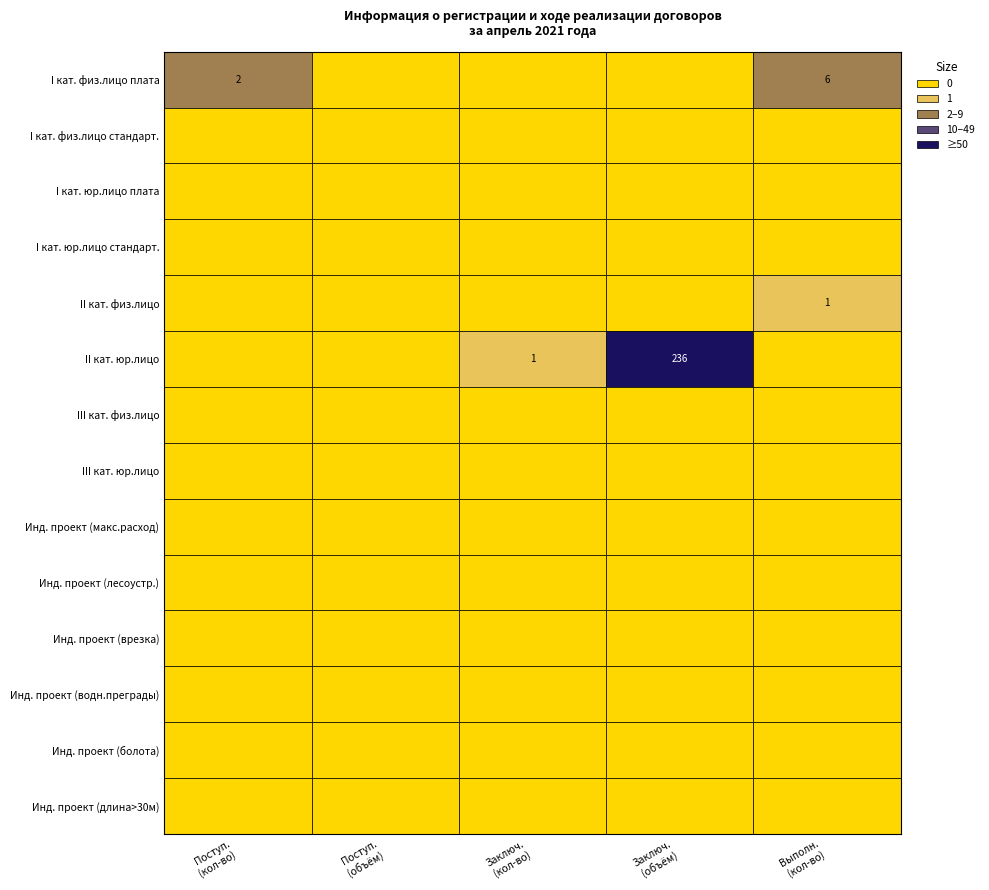

What is the difference between the highest and lowest values at 0?

2